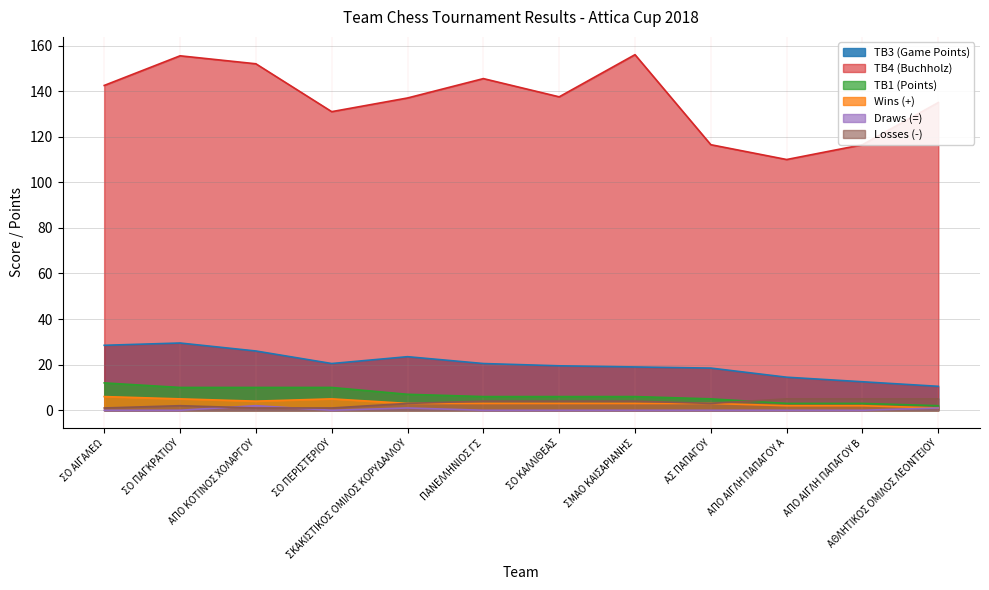

At which label does Wins (+) reach its minimum?

ΑΘΛΗΤΙΚΟΣ ΟΜΙΛΟΣ ΛΕΟΝΤΕΙΟΥ